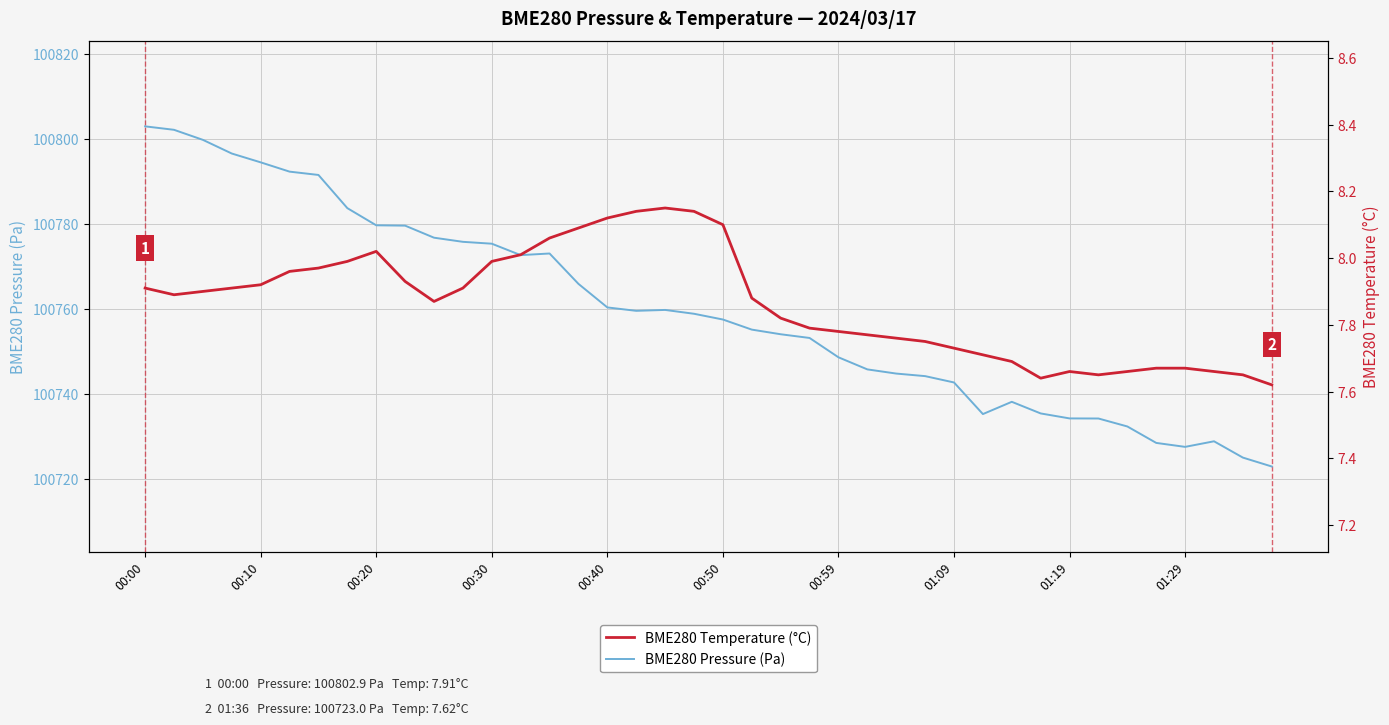

What is the minimum value for BME280 Pressure (Pa)?

100723.0